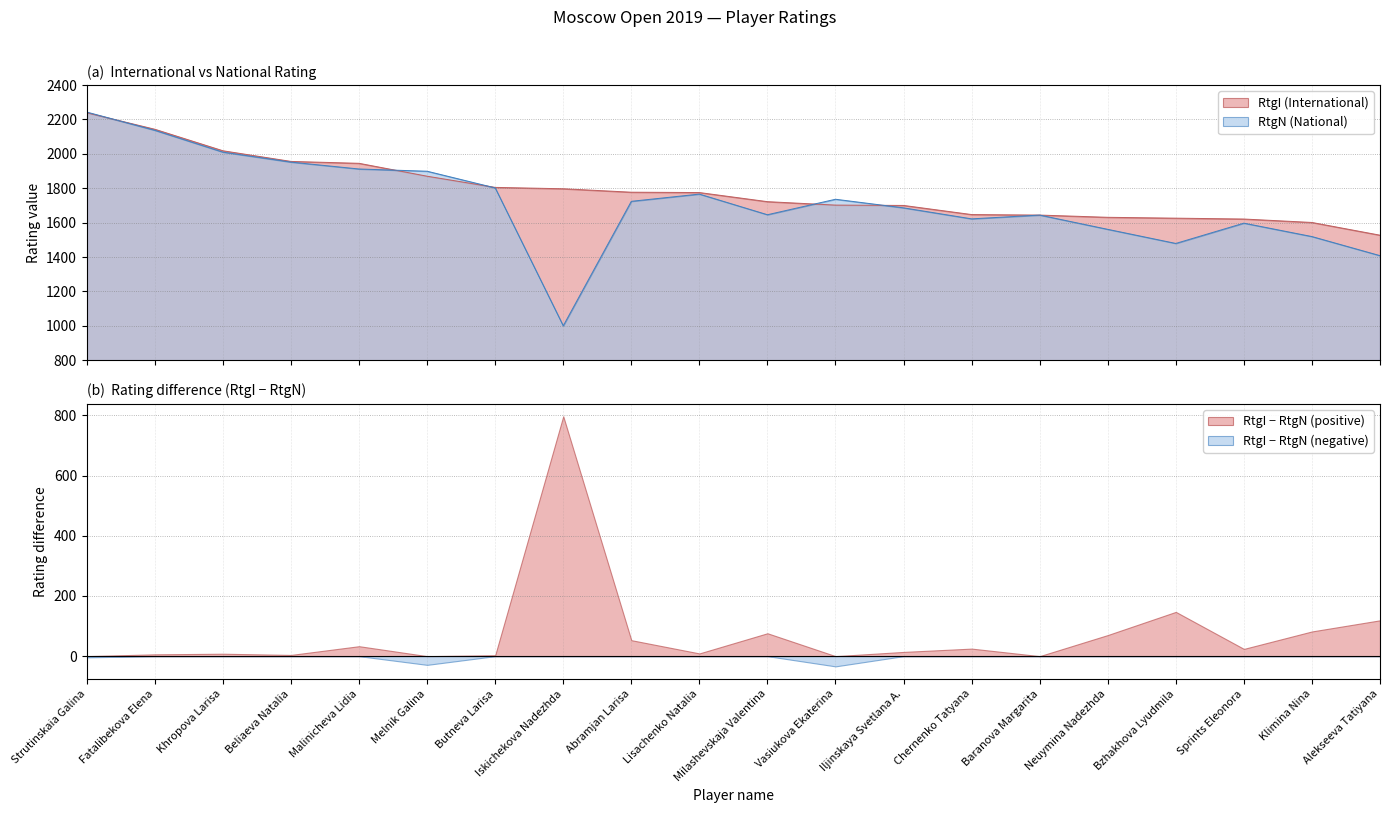

Which category has the highest value in the RtgN (National) series?

Strutinskaia Galina